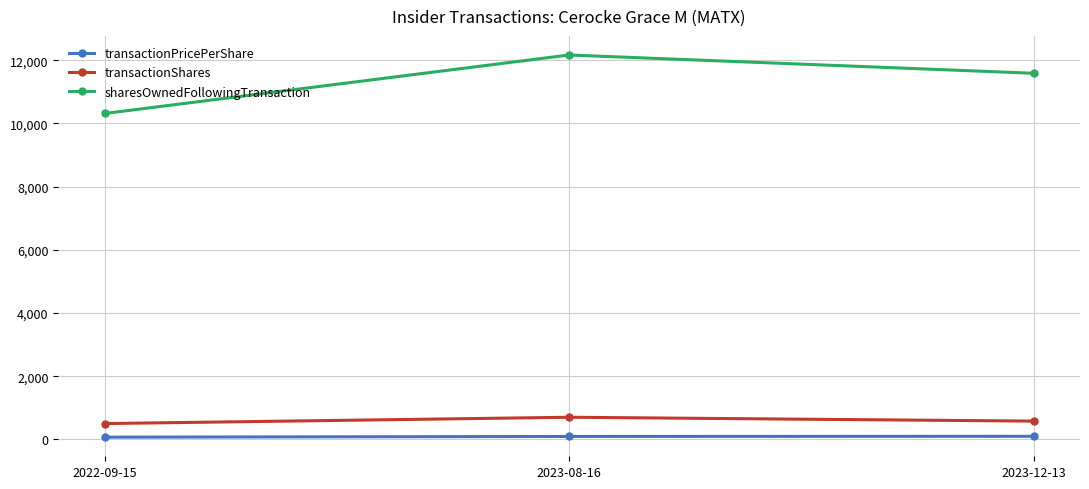

What is the label of the 1st point from the right?

2023-12-13